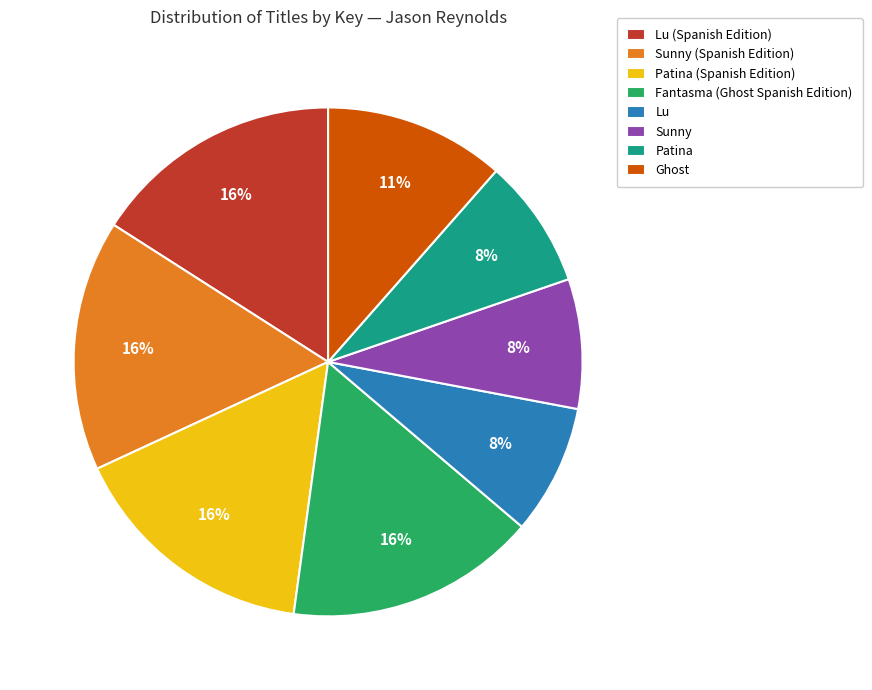

What percentage is the Patina (Spanish Edition) slice, to the nearest percent?

16%